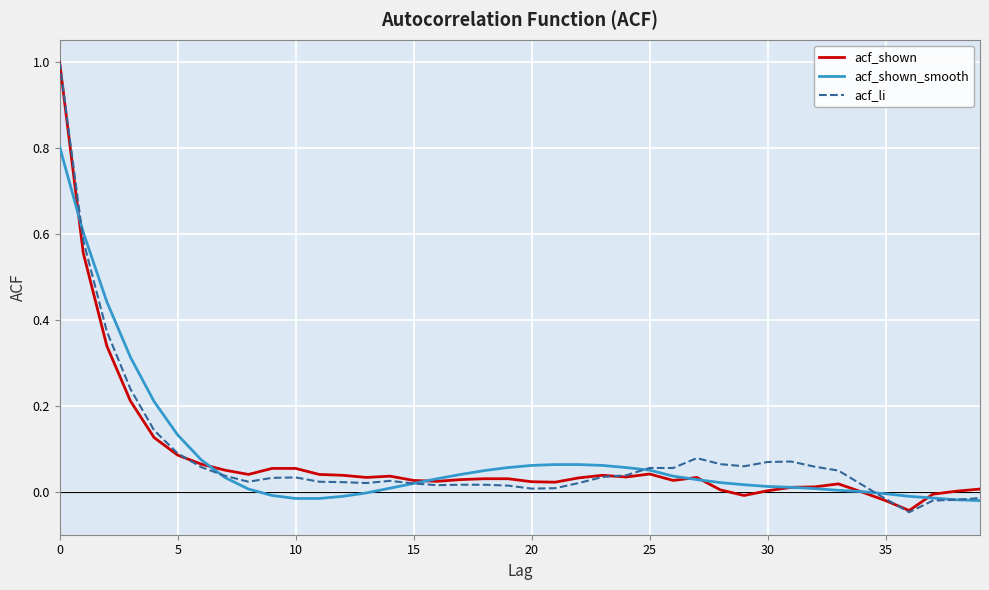

What is the highest value of the acf_shown series?

1.0